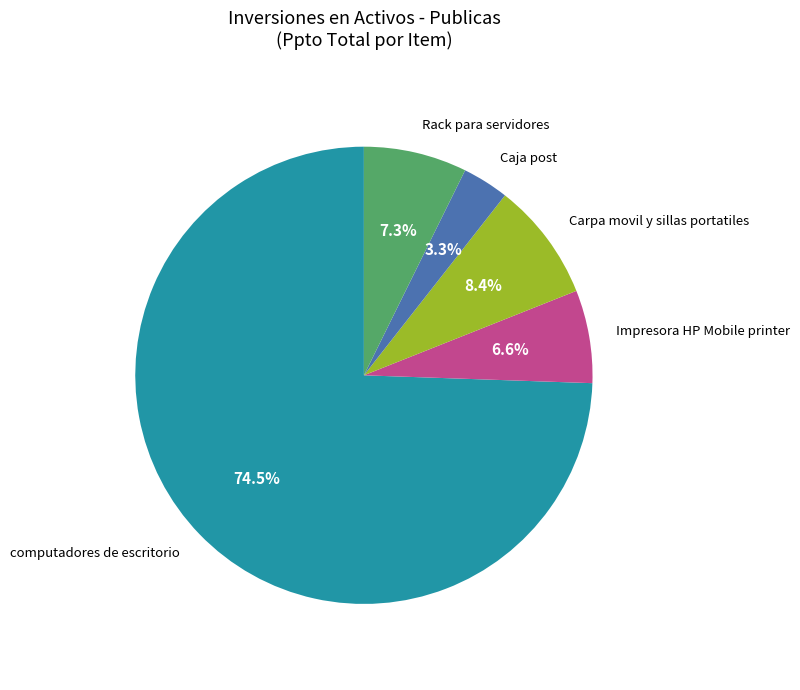

Which slice is the smallest?

Caja post